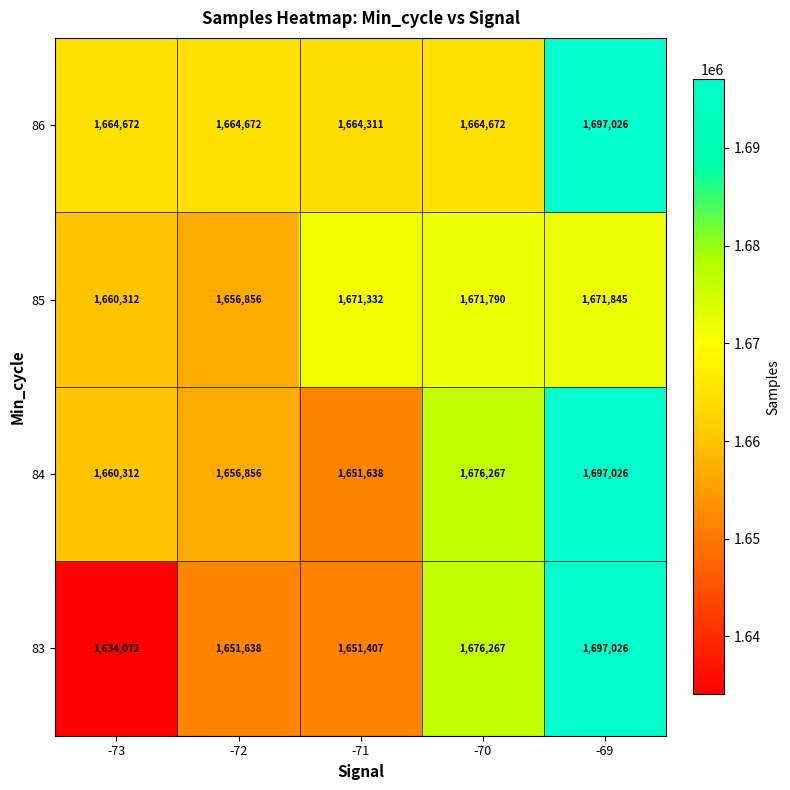

What is the difference between the second highest and minimum values in the 84 series?

24629